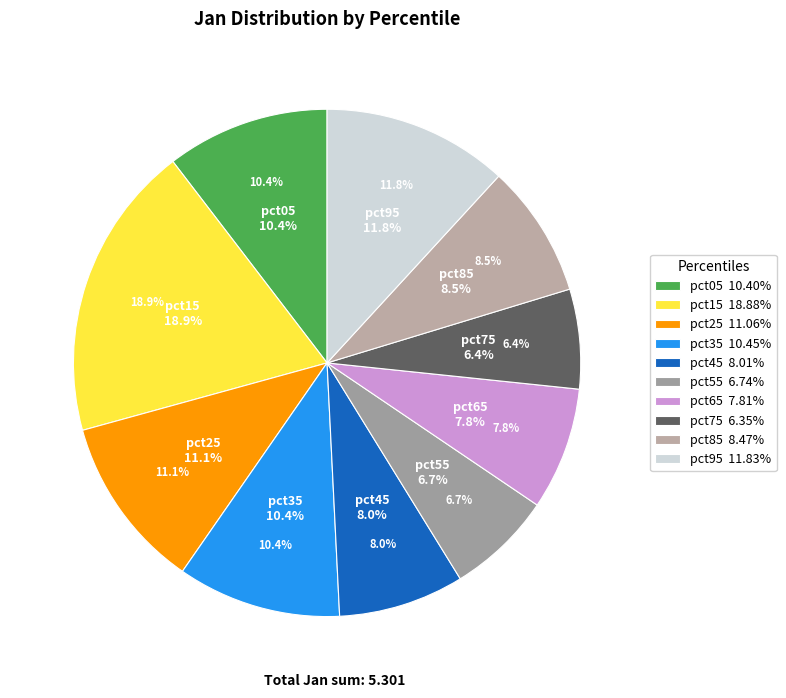

Count the number of slices in the pie.

10